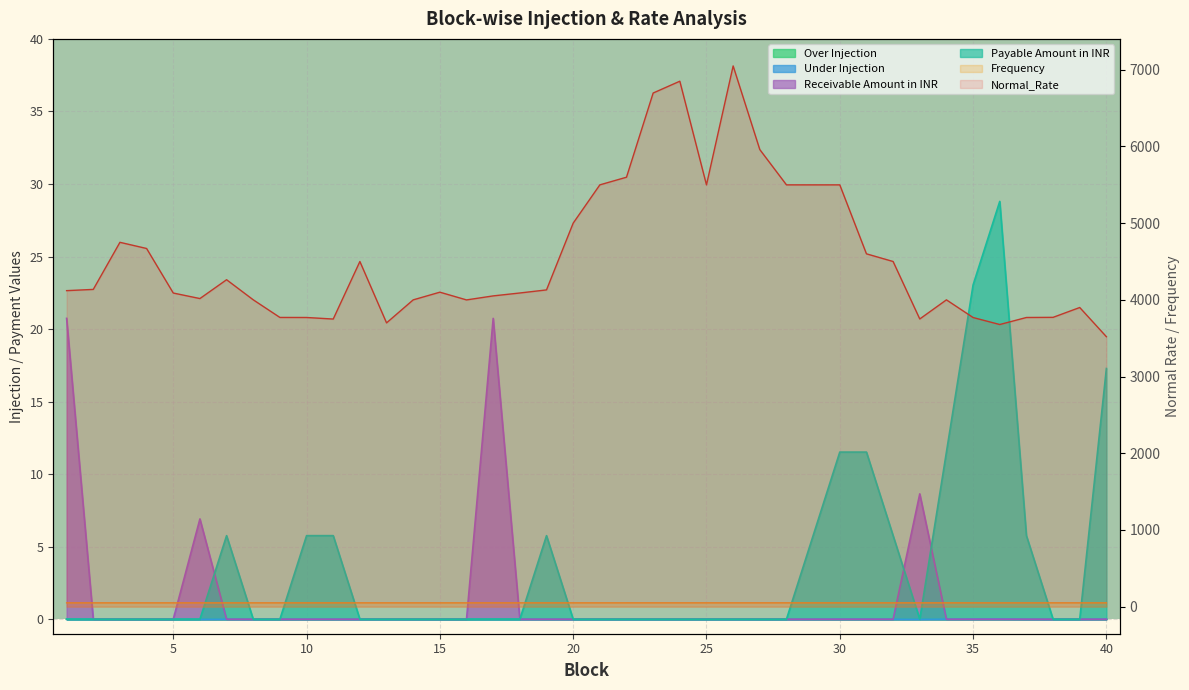

True or false: Payable Amount in INR has more than 2 points higher than both neighbors.

True